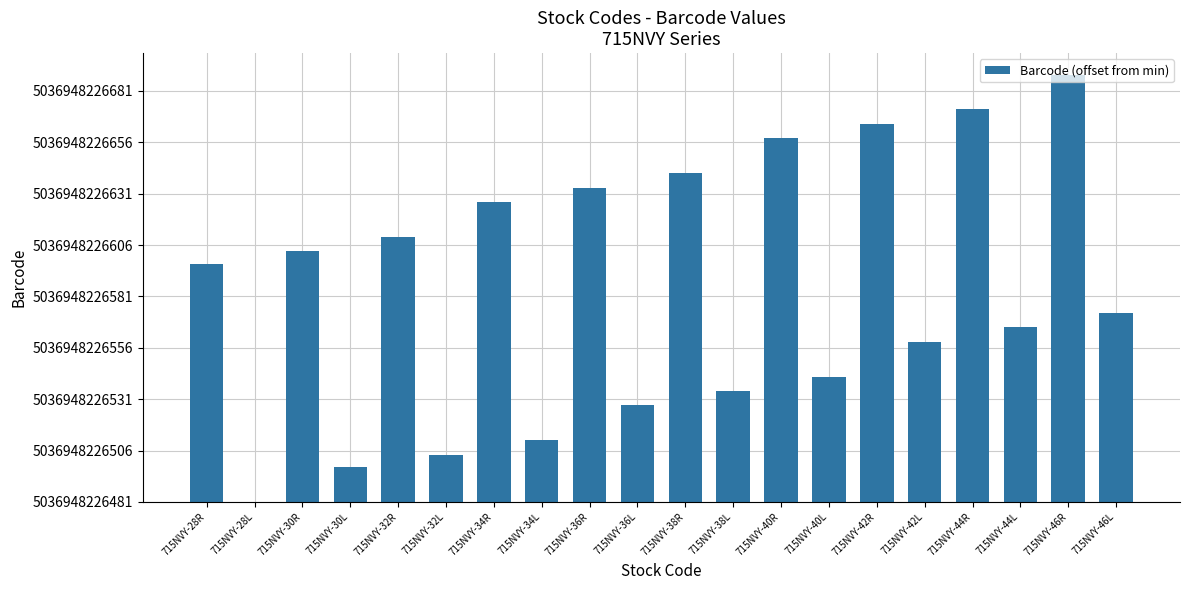

Rank the categories by value from highest to lowest.

715NVY-46R, 715NVY-44R, 715NVY-42R, 715NVY-40R, 715NVY-38R, 715NVY-36R, 715NVY-34R, 715NVY-32R, 715NVY-30R, 715NVY-28R, 715NVY-46L, 715NVY-44L, 715NVY-42L, 715NVY-40L, 715NVY-38L, 715NVY-36L, 715NVY-34L, 715NVY-32L, 715NVY-30L, 715NVY-28L